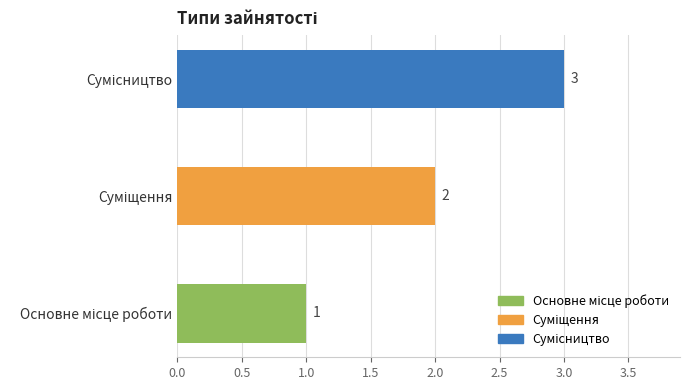

How many values are between 1 and 3?

3